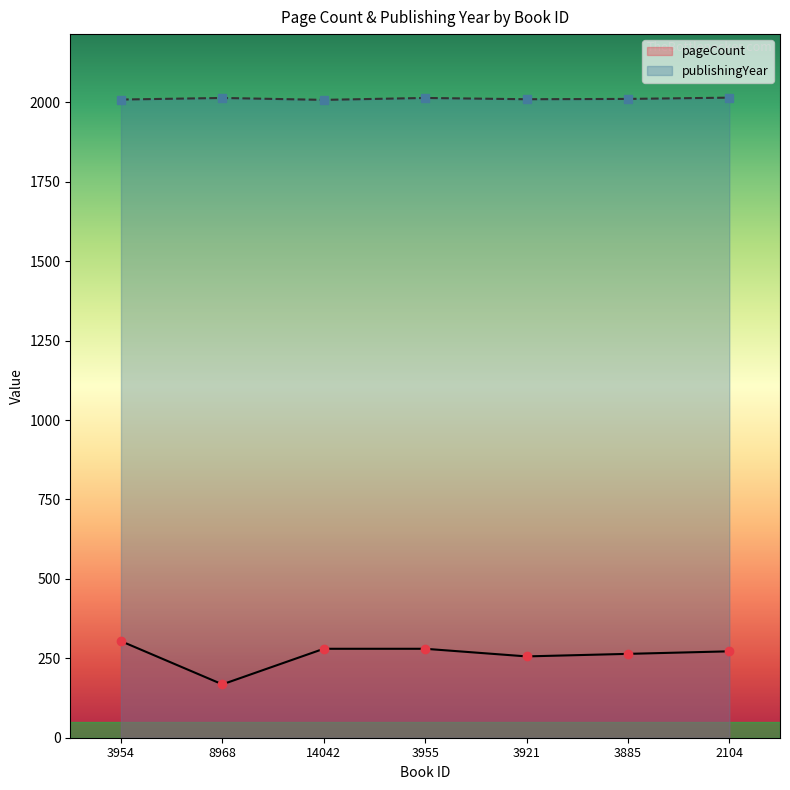

Which category has the lowest value across all series?

8968